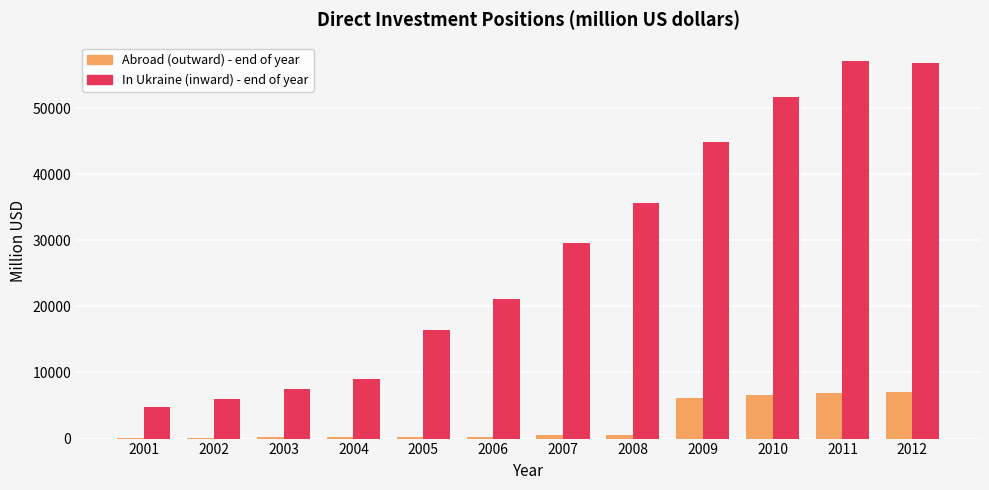

Which series changed the most between 2008 and 2009?

In Ukraine (inward) - end of year